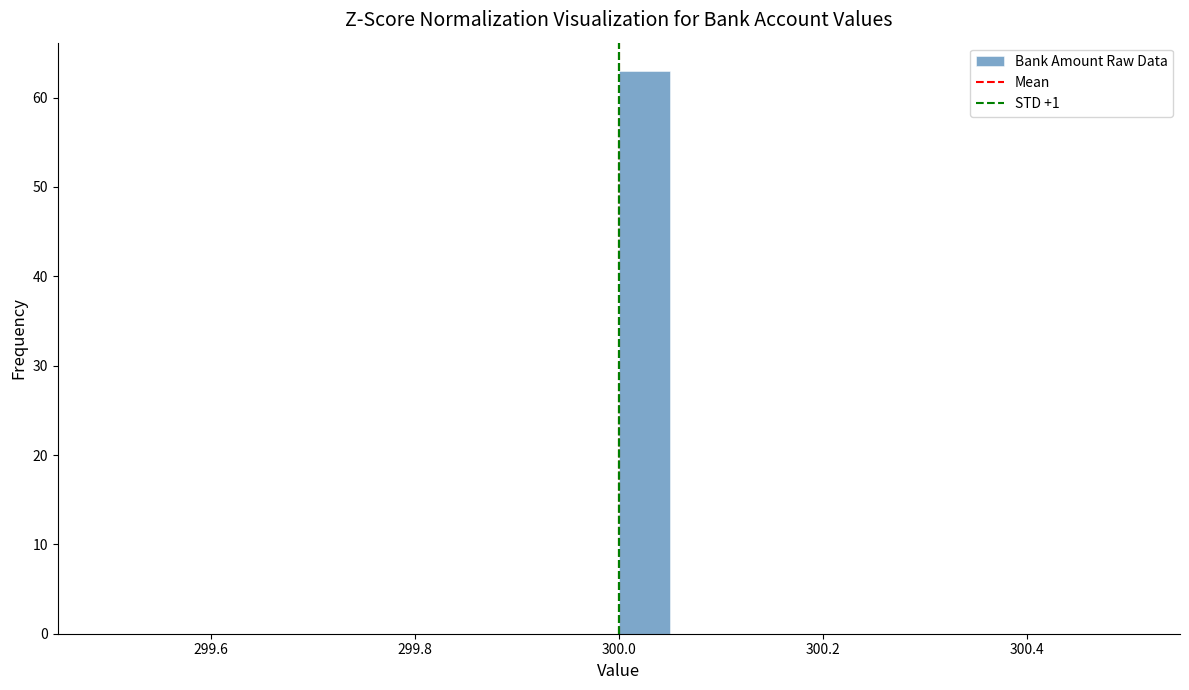

Read against the x-axis, roughly where is the centre of the tallest bar?

300.02